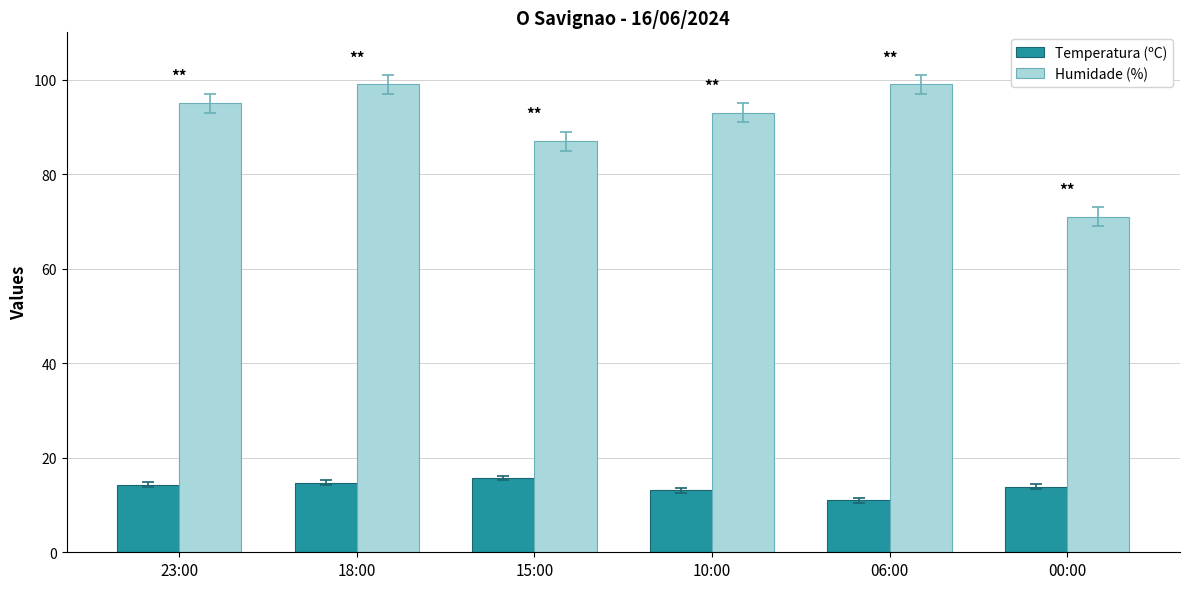

What is the minimum value for Humidade (%)?

71.0